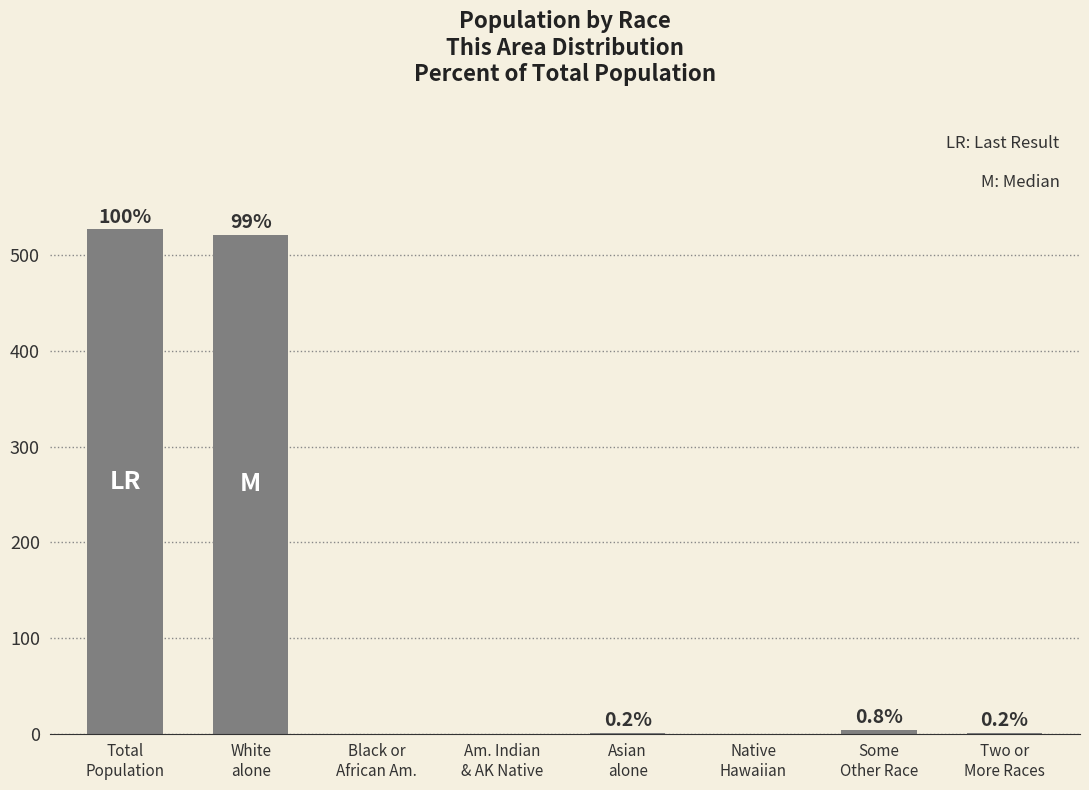

What is the maximum value shown in the chart?

527